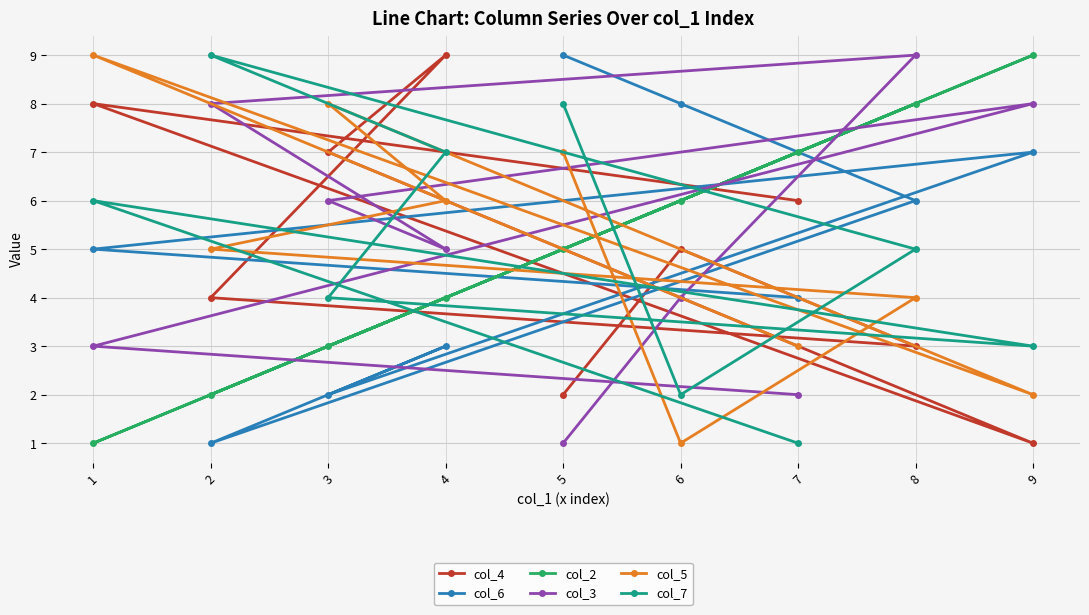

True or false: col_3 has a value of 4 at 6.

True